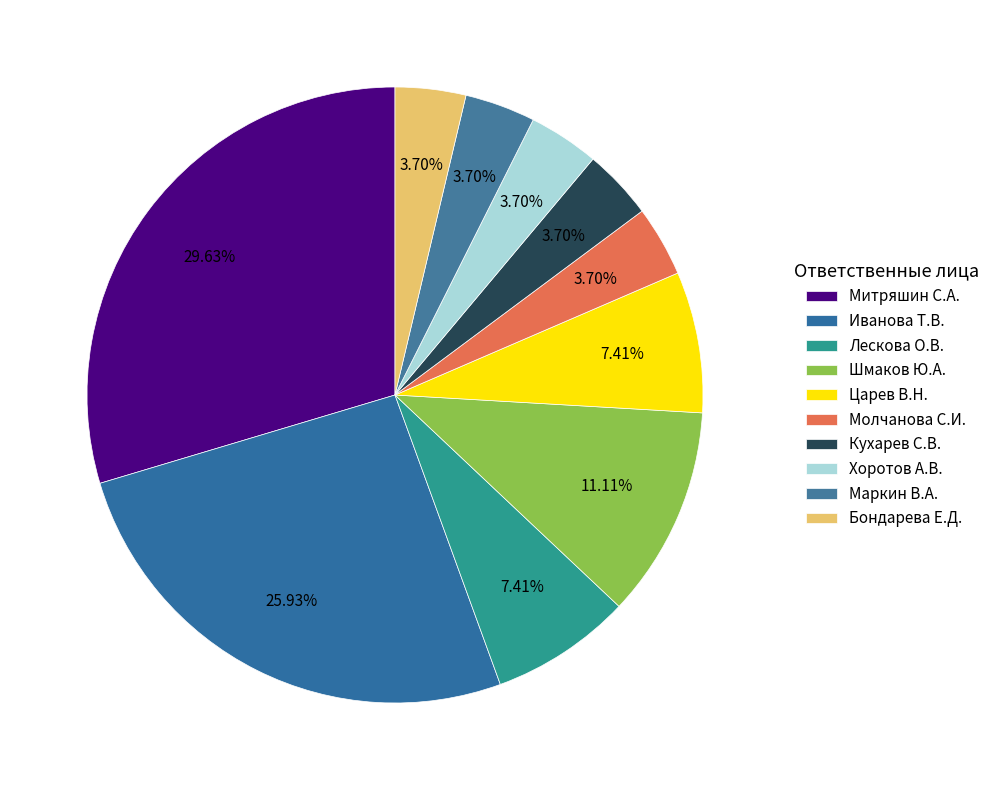

How many slices are in this pie chart?

10